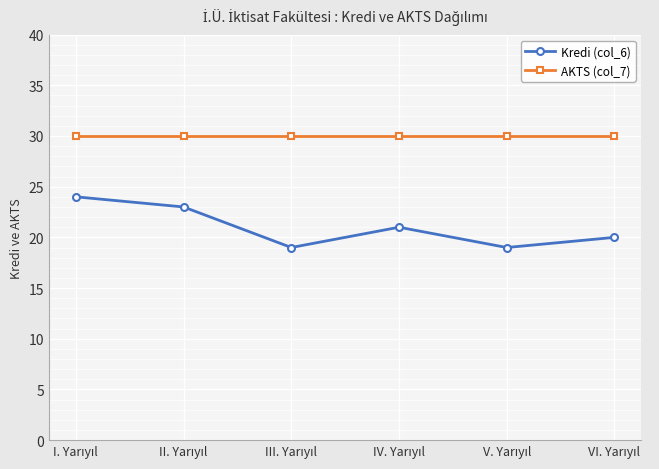

In Kredi (col_6), how many points are lower than both neighbors (excluding endpoints)?

2